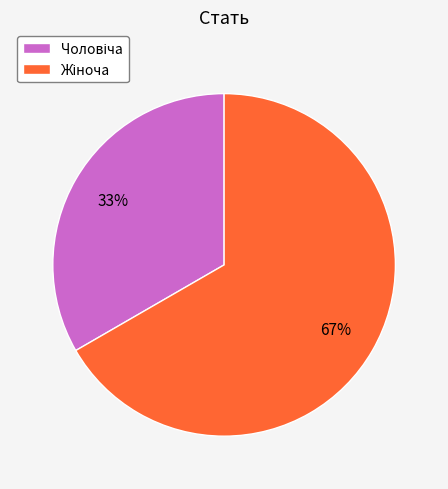

Does any single category account for the majority?

Yes